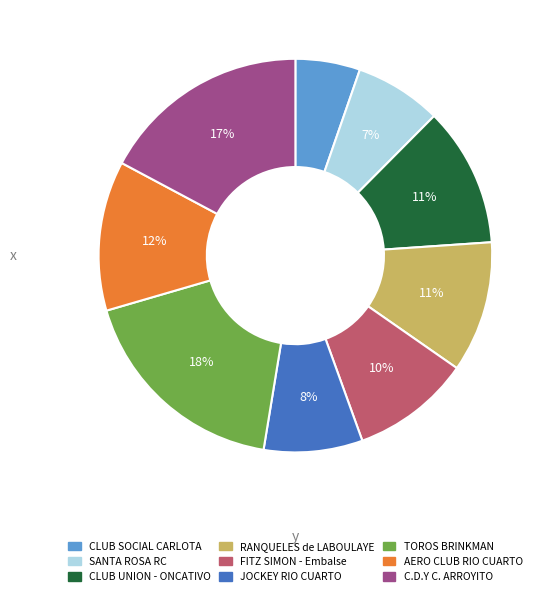

Is the sum of CLUB SOCIAL CARLOTA and FITZ SIMON - Embalse greater than half?

No